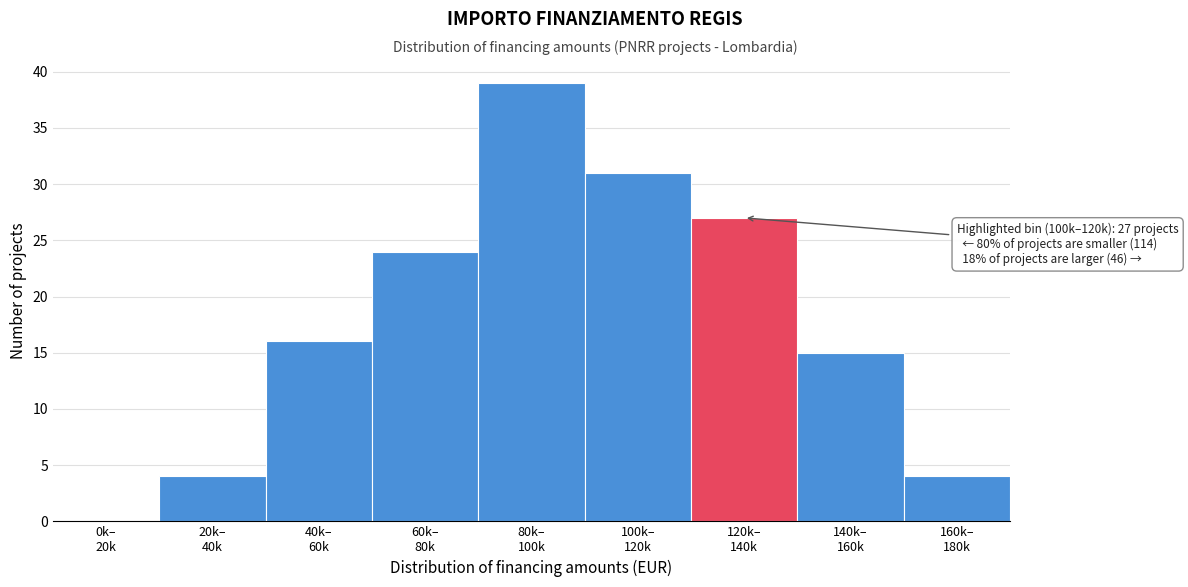

What is the maximum value shown in the chart?

39